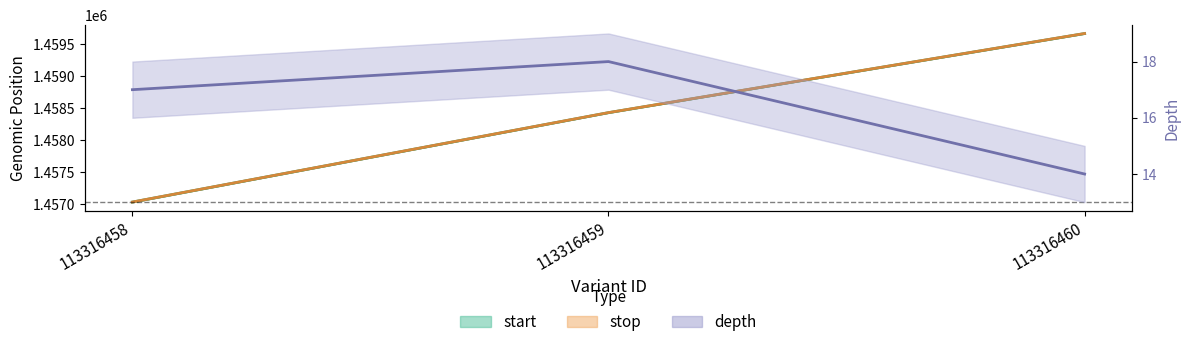

True or false: stop has a value of 749366 at 113316458.

False